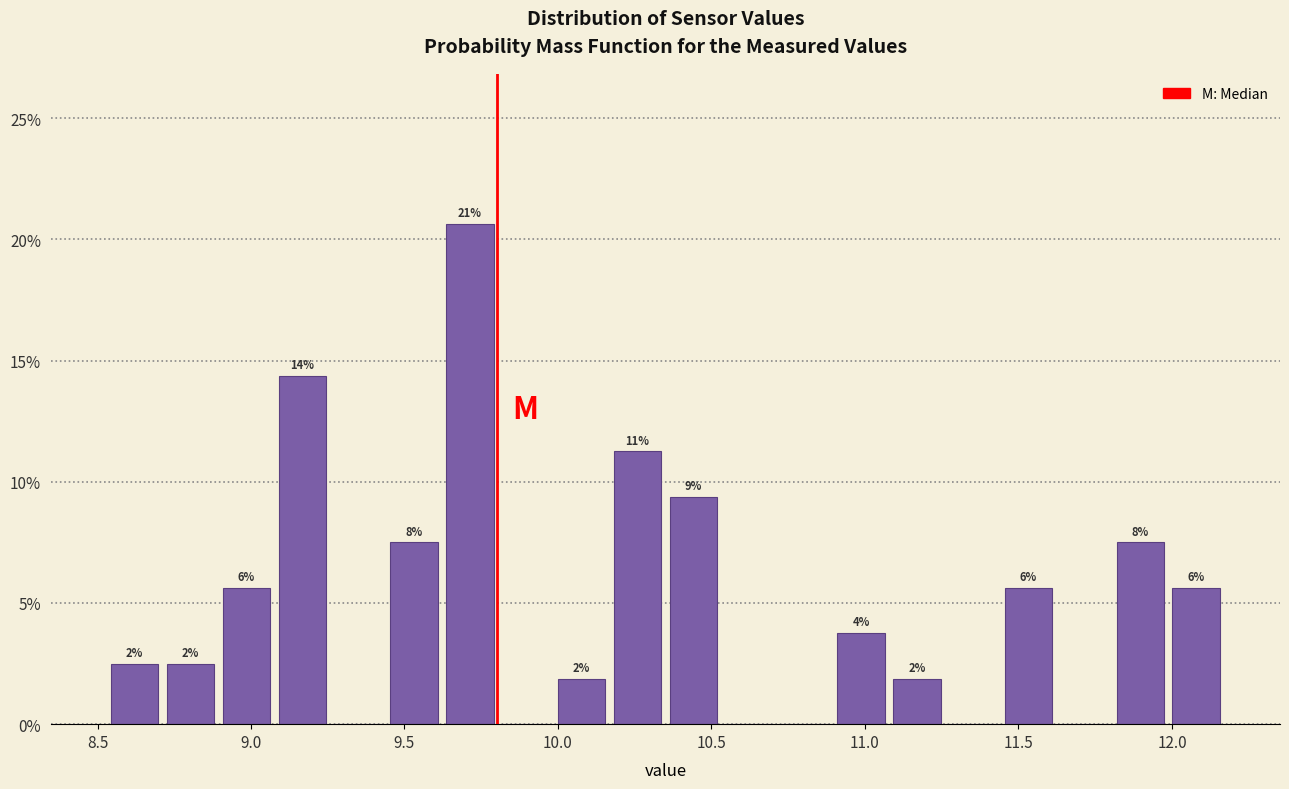

Around what value on the x-axis is the tallest bar? Give the approximate position of its centre, as read against the axis.

9.70